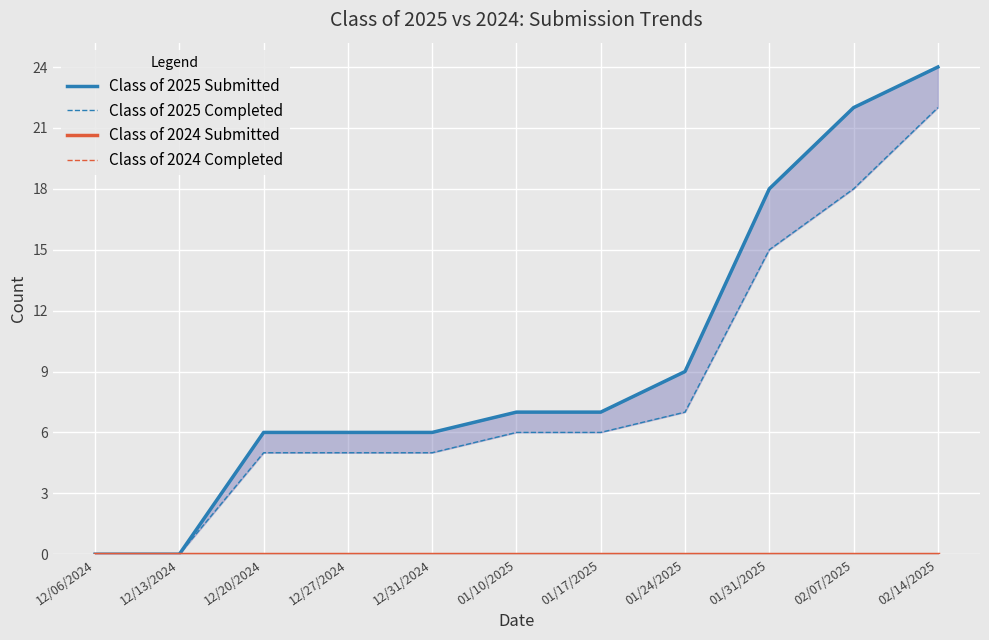

At 01/24/2025, list the series in order from smallest to largest.

Class of 2024 Submitted, Class of 2024 Completed, Class of 2025 Completed, Class of 2025 Submitted